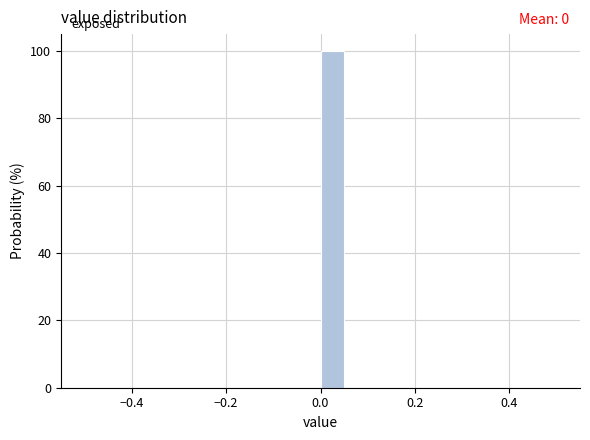

Around what value on the x-axis is the tallest bar? Give the approximate position of its centre, as read against the axis.

0.02